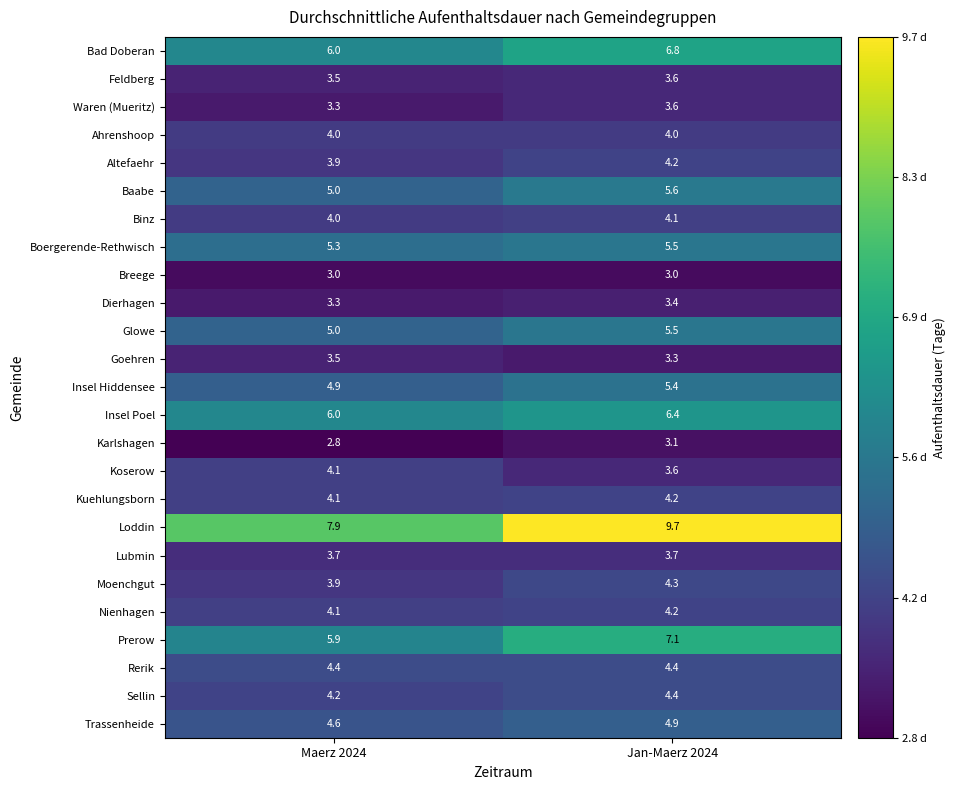

What is the sum of all Feldberg values?

7.1